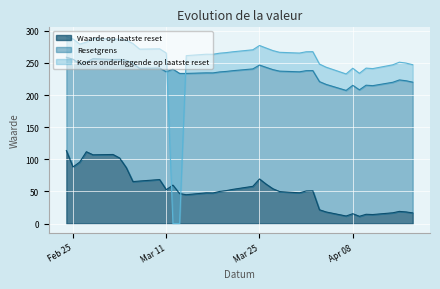

What is the maximum value for Waarde op laatste reset?

113.6